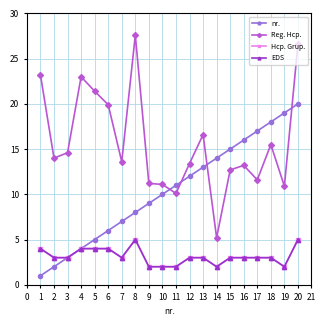

What is the maximum value shown in the chart?

27.6